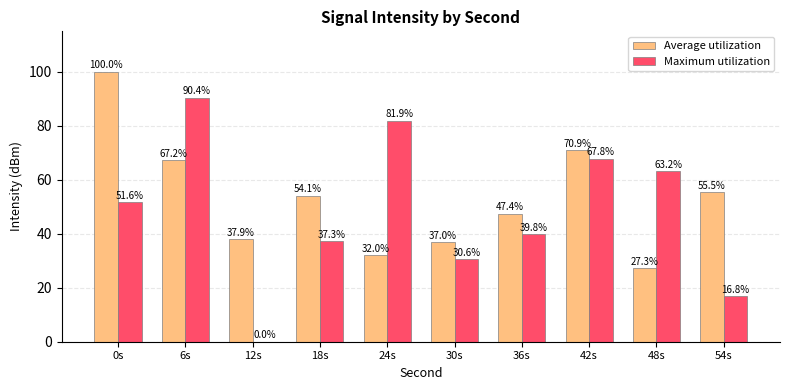

True or false: Maximum utilization has a value of 30.6 at 30s.

True